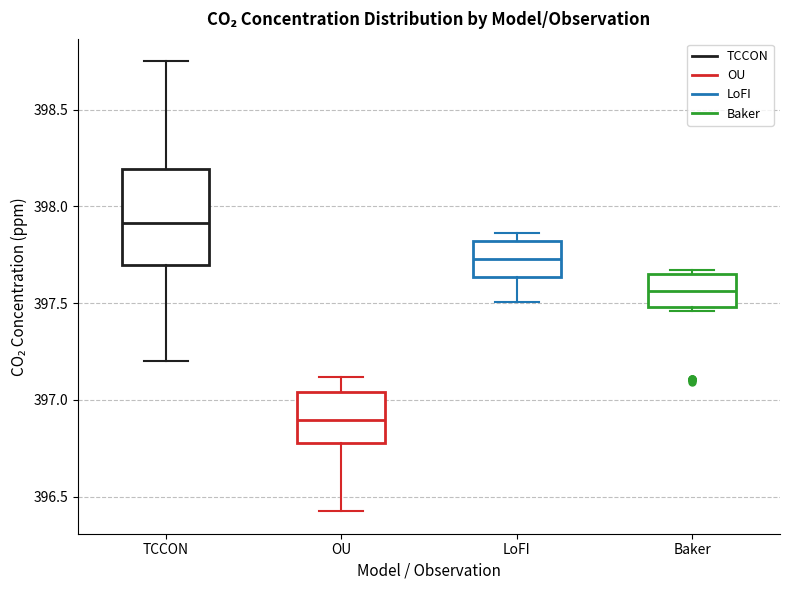

Reading left to right, read every box against the y-axis: the position of its median line, the range the box covers, and the ends of its whiskers. The values are not printed on the chart, so give them approximately, as read against the axis.

TCCON: median 397.90, box 397.70 to 398.20, whiskers 397.20 to 398.75
OU: median 396.90, box 396.80 to 397.05, whiskers 396.40 to 397.10
LoFI: median 397.75, box 397.65 to 397.80, whiskers 397.50 to 397.85
Baker: median 397.55, box 397.50 to 397.65, whiskers 397.45 to 397.65 (just above the box's upper edge)